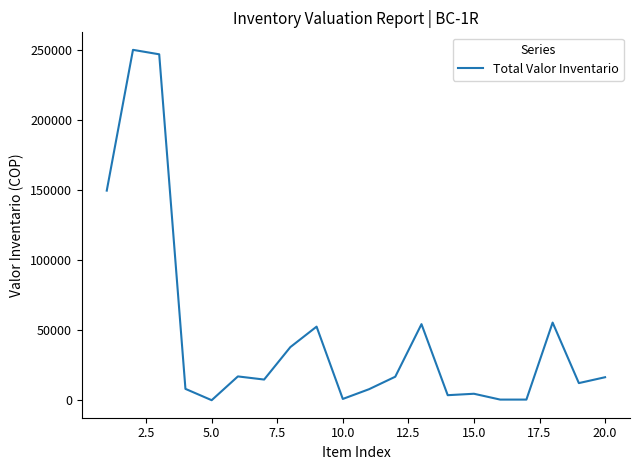

What is the greatest value displayed?

250275.2